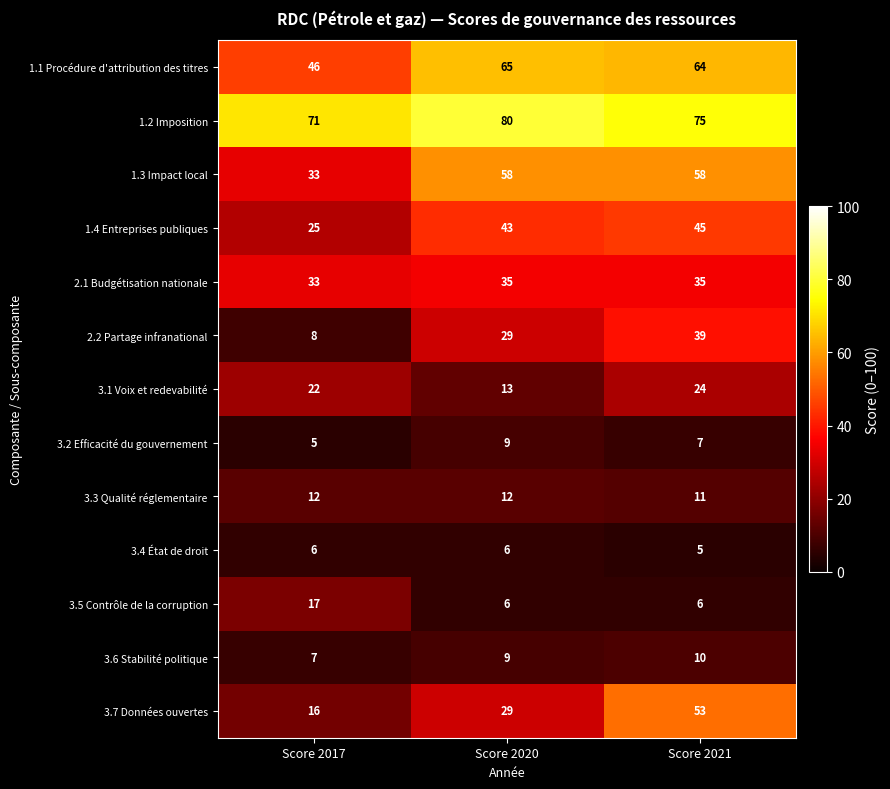

List the series in order of their peak value, lowest first.

3.4 État de droit, 3.2 Efficacité du gouvernement, 3.6 Stabilité politique, 3.3 Qualité réglementaire, 3.5 Contrôle de la corruption, 3.1 Voix et redevabilité, 2.1 Budgétisation nationale, 2.2 Partage infranational, 1.4 Entreprises publiques, 3.7 Données ouvertes, 1.3 Impact local, 1.1 Procédure d'attribution des titres, 1.2 Imposition